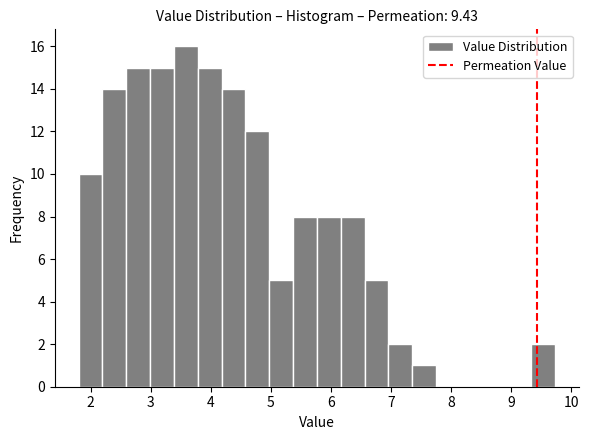

Read against the x-axis, roughly where is the centre of the tallest bar?

3.6